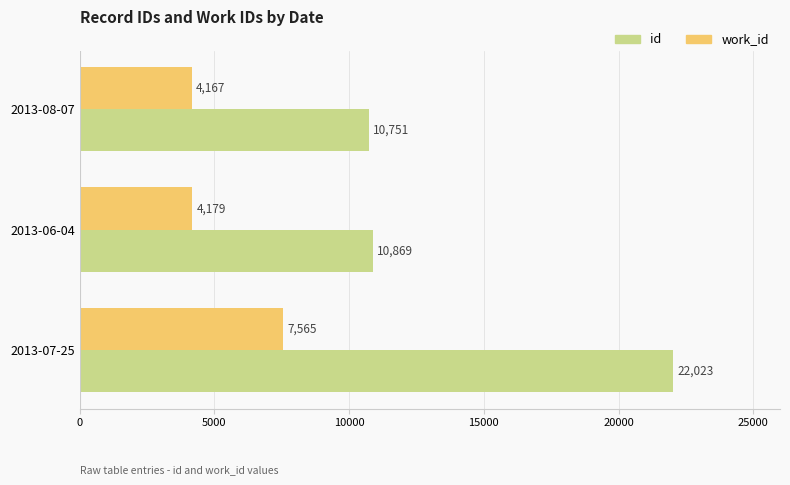

What value does the work_id series have at 2013-08-07?

4167